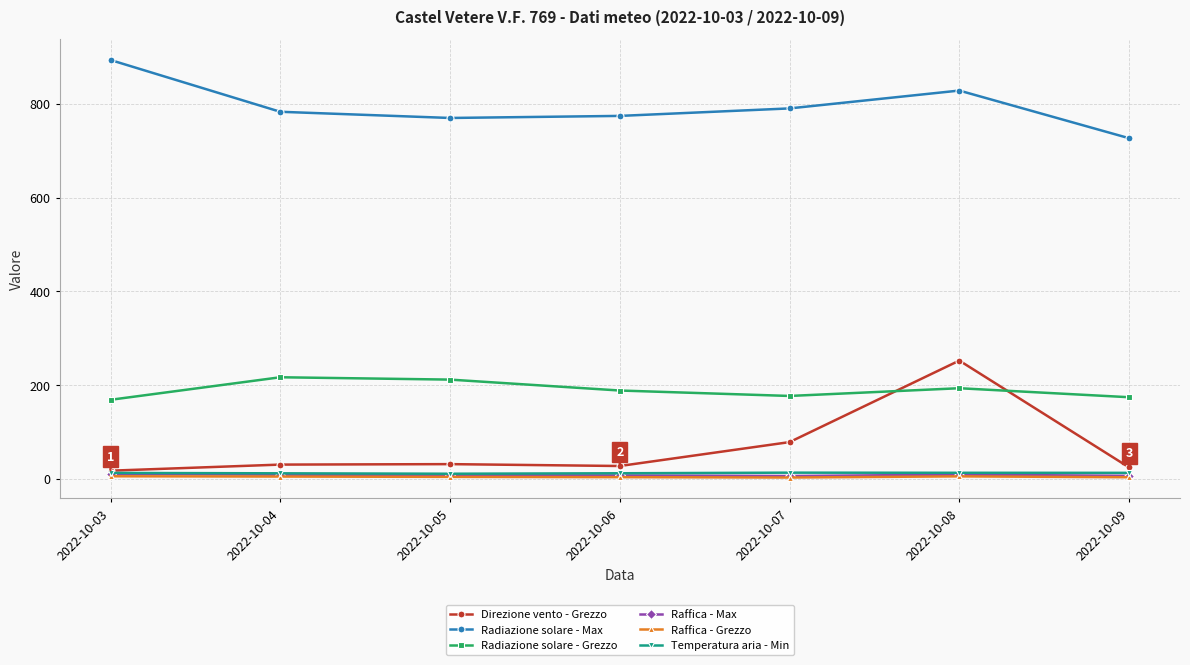

What is the value of the Raffica - Grezzo point at the 3rd from the left?

3.8